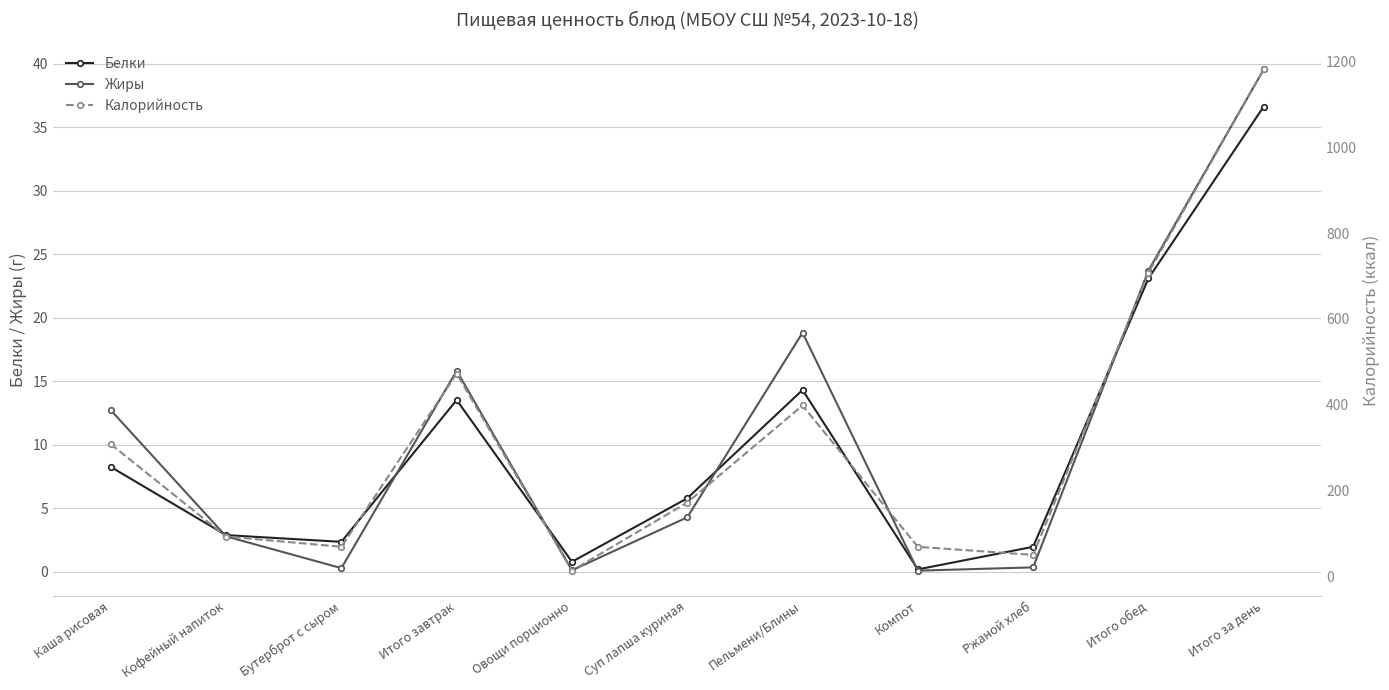

Which series has the largest total across all categories?

Калорийность